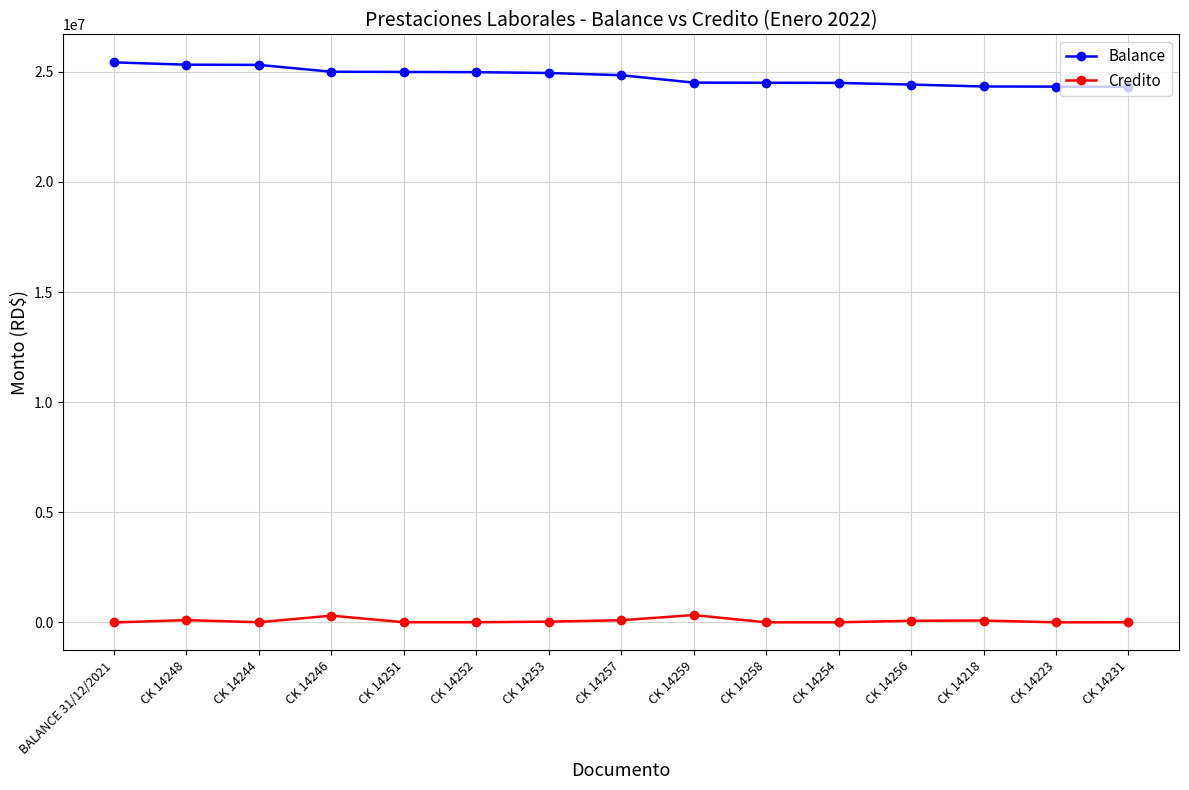

True or false: Credito has more than 1 points higher than both neighbors.

True